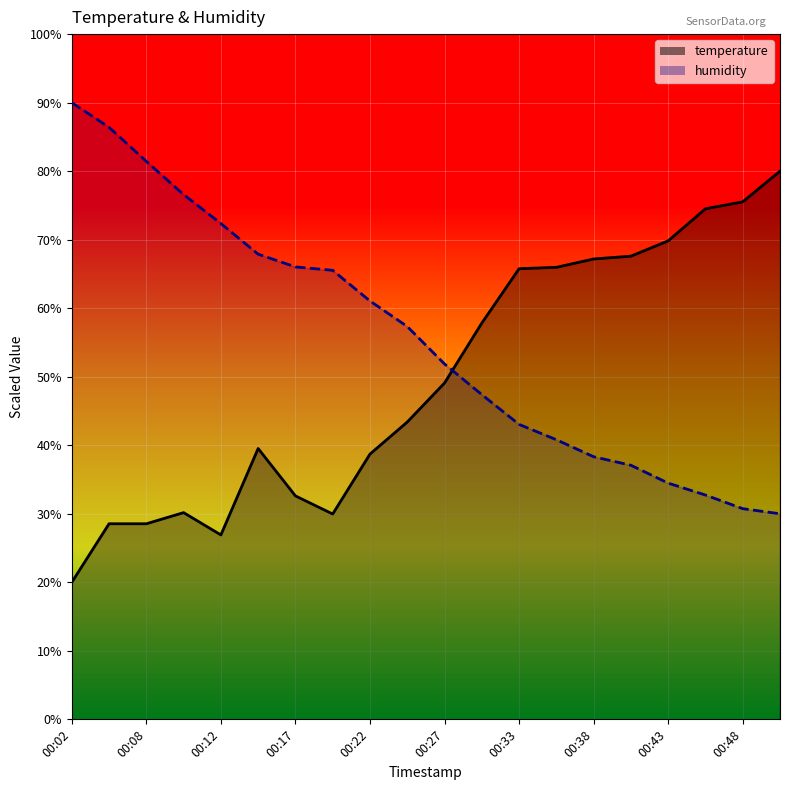

True or false: temperature and humidity intersect in this chart.

True